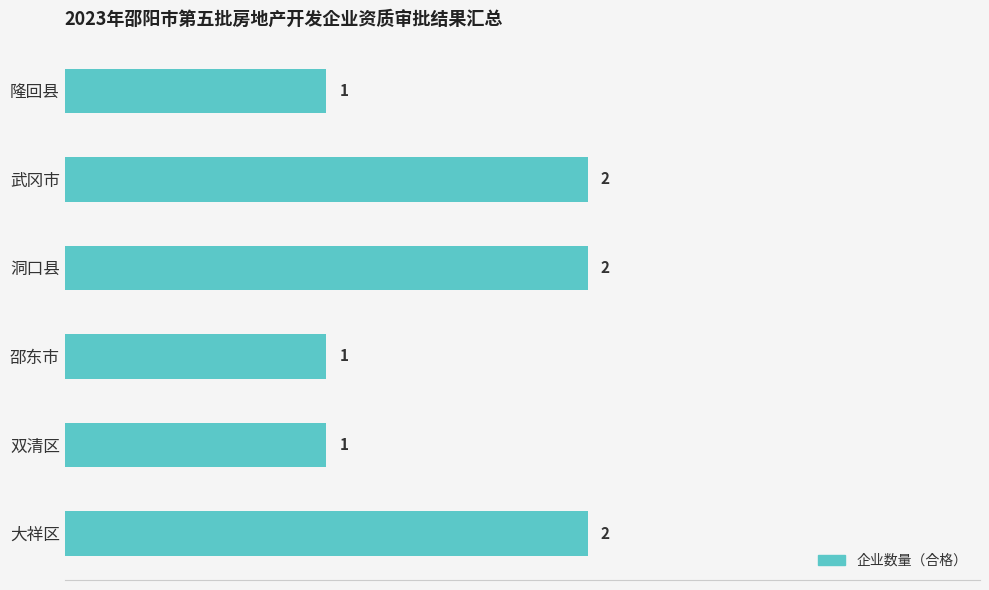

The value at 武冈市 is 3. True or false?

False